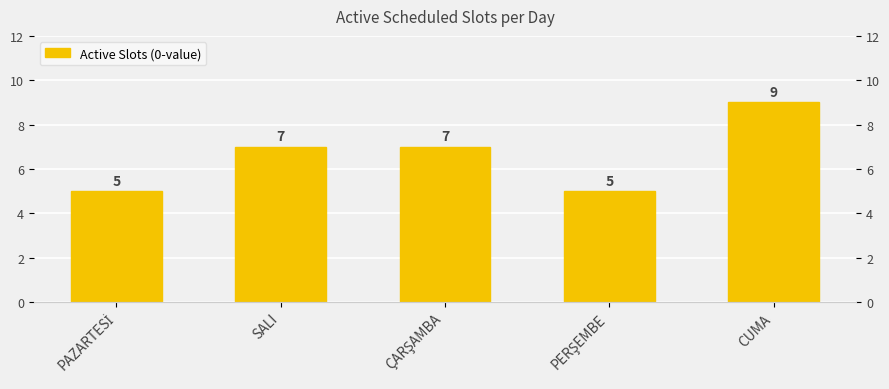

The value at PERŞEMBE is 2. True or false?

False